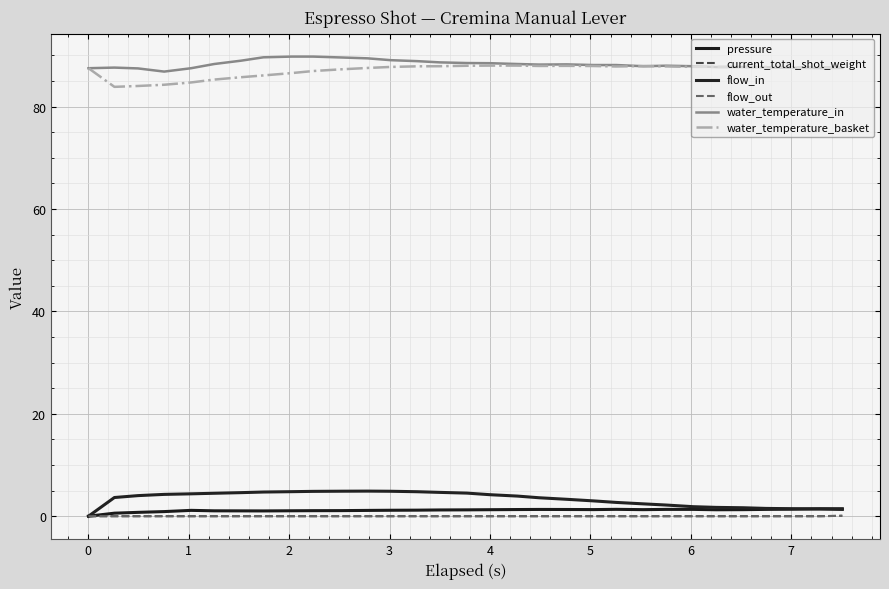

Does the chart have visible grid lines?

Yes